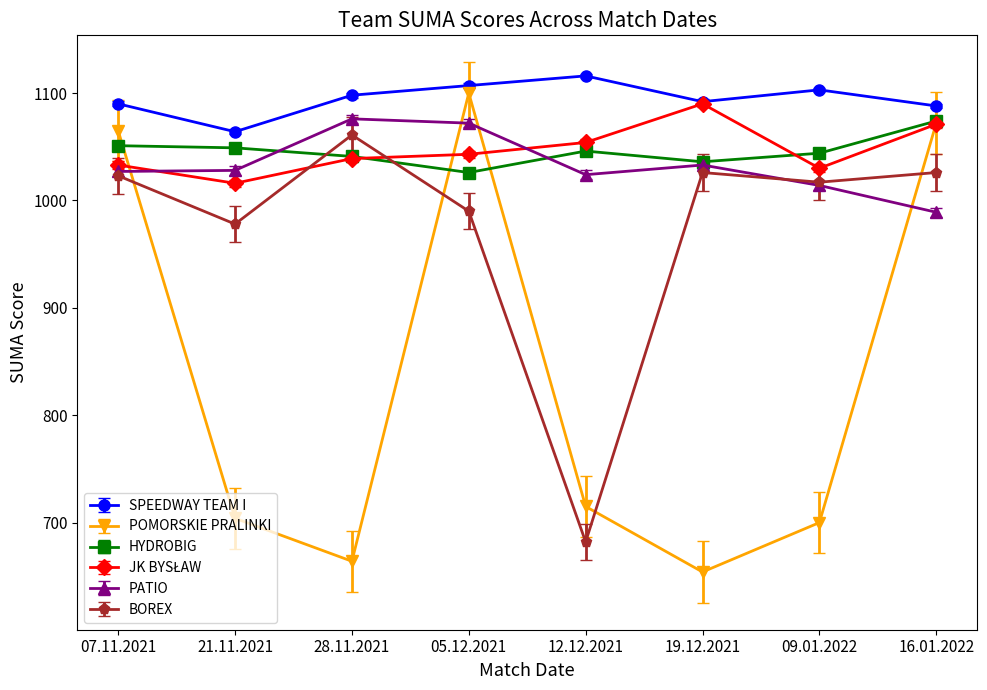

What position from the right is 05.12.2021?

5